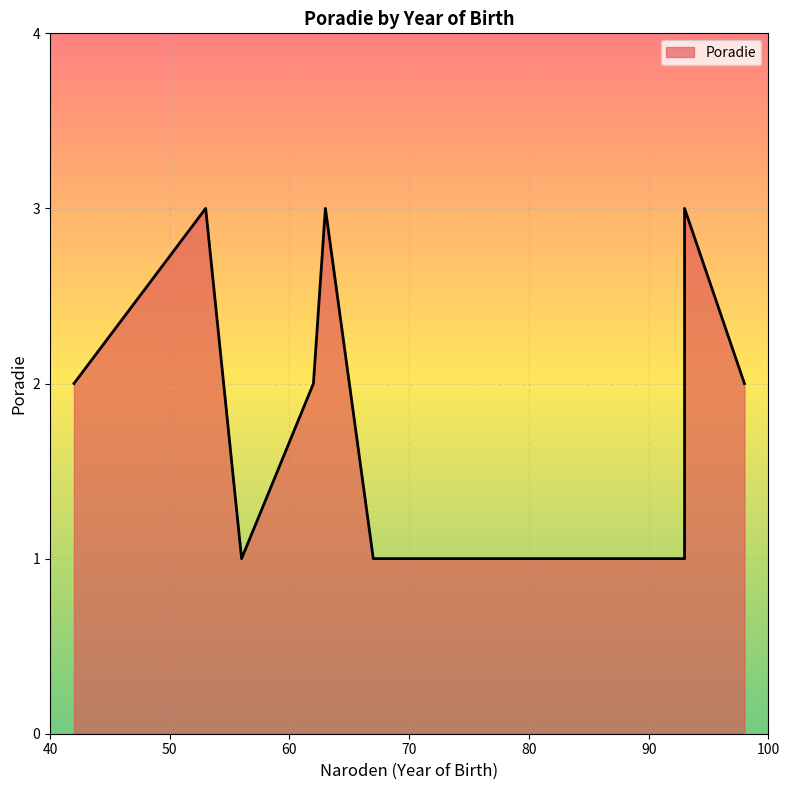

What value does the data have at 53?

3